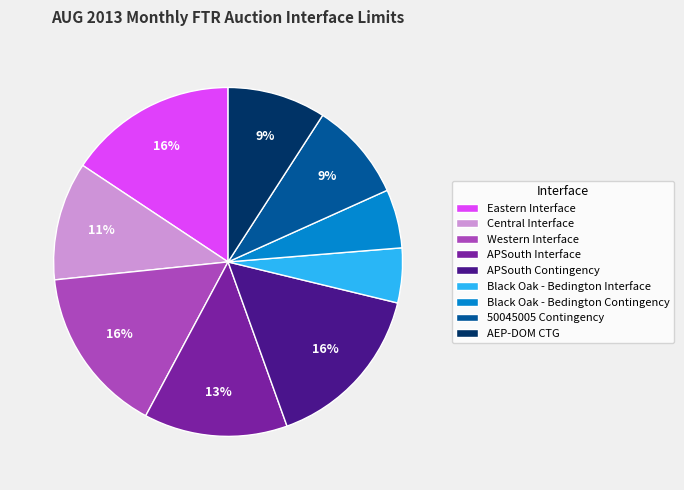

Combined, do APSouth Contingency and 50045005 Contingency account for over 50%?

No